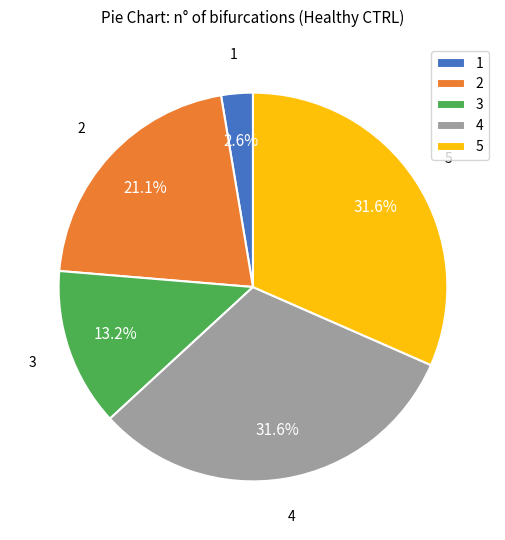

Which category has the smallest portion of the pie?

1